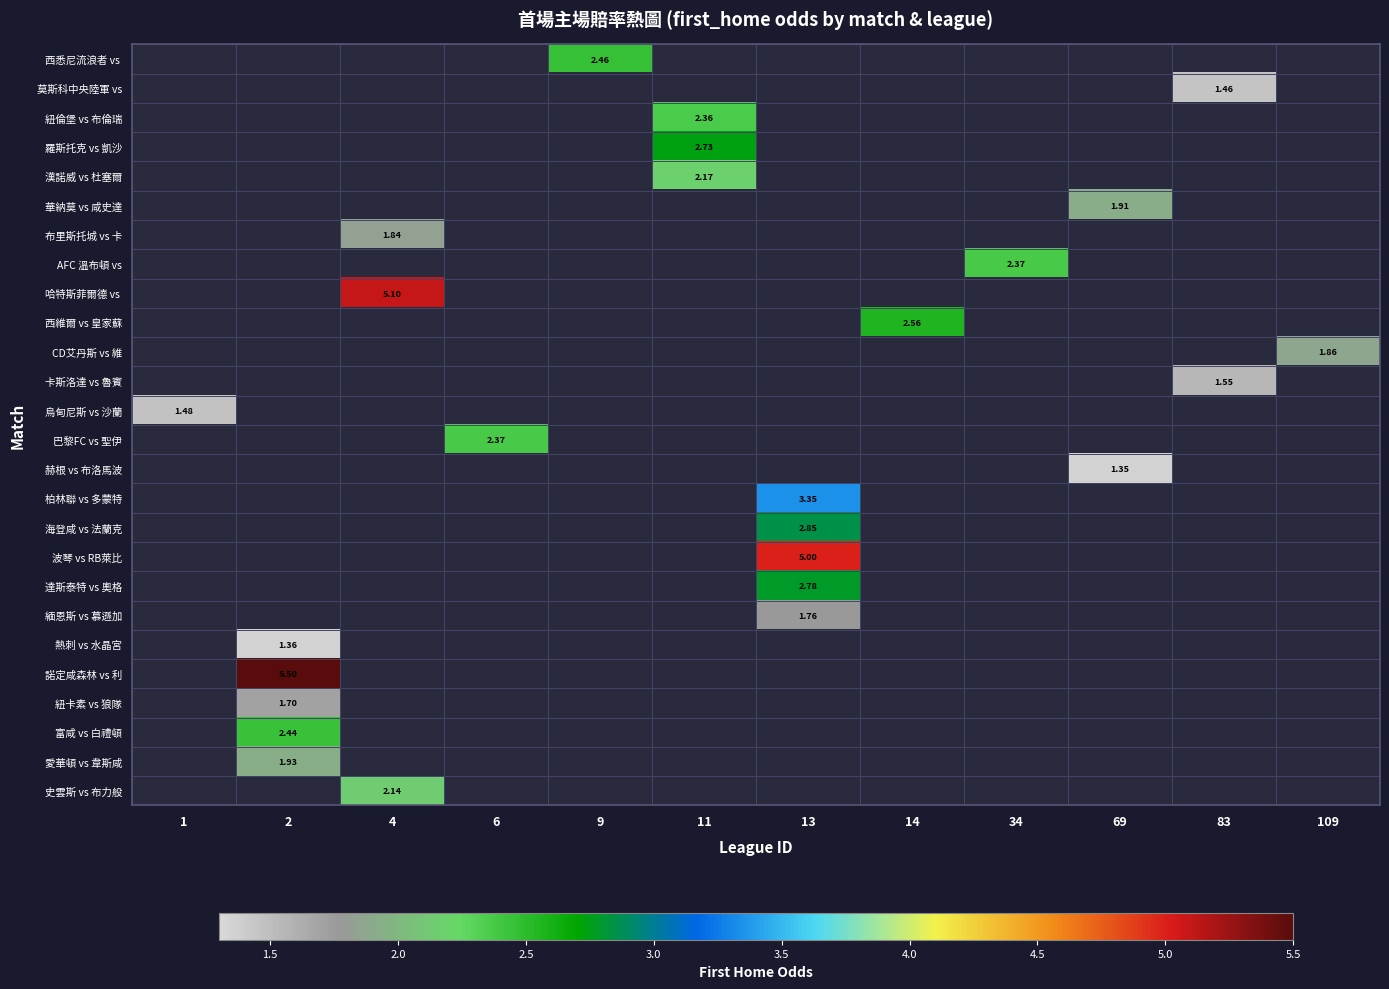

Where does the 達斯泰特 vs 奧格 series first go above 2?

13